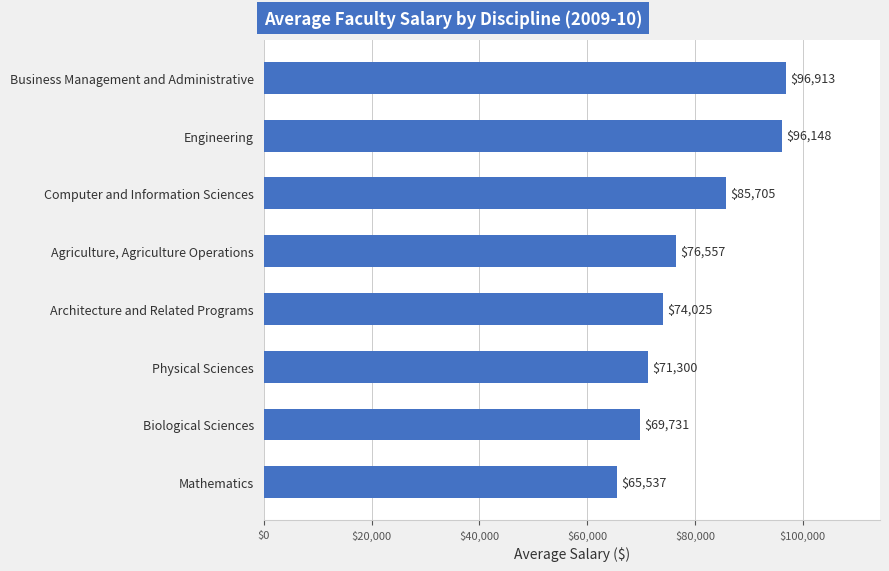

Where is the data nearest to the value 81225?

Computer and Information Sciences